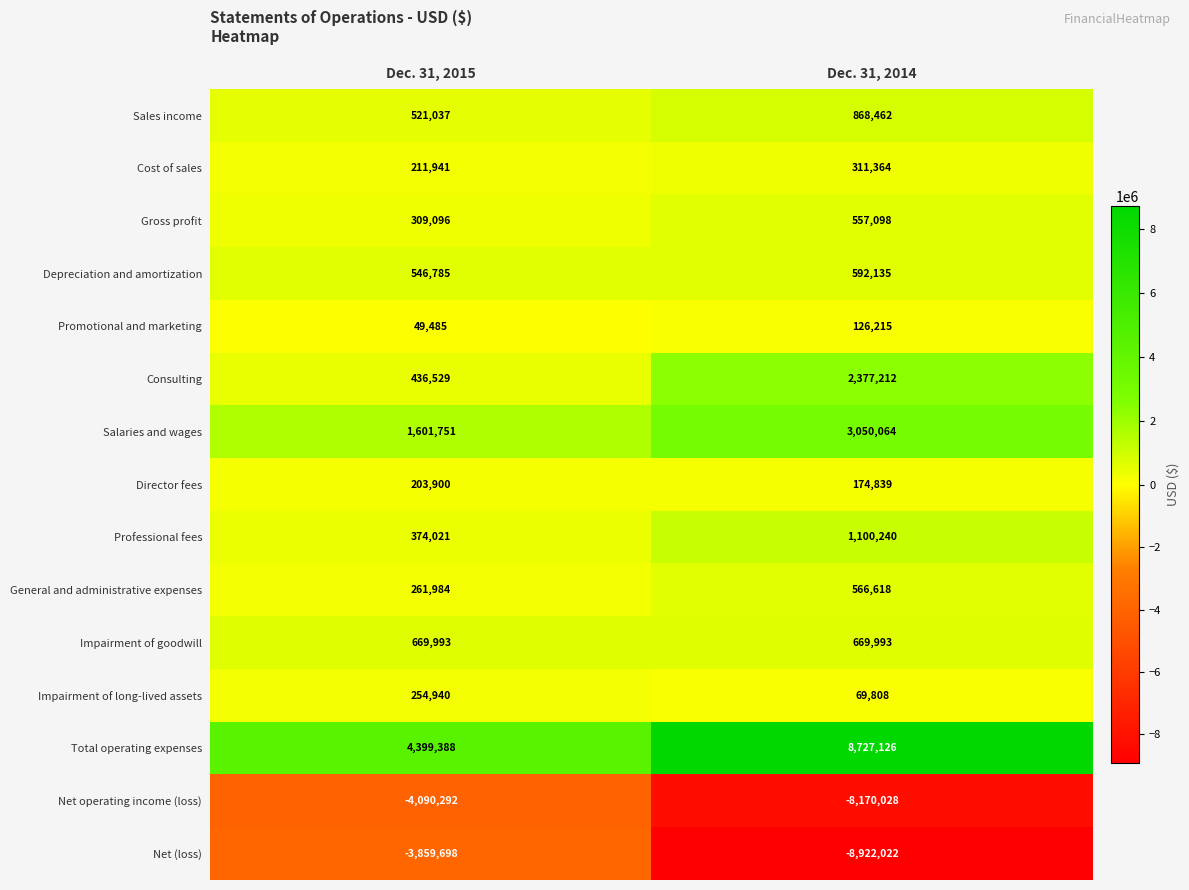

Rank the series at Dec. 31, 2014 from lowest to highest value.

Net (loss), Net operating income (loss), Impairment of long-lived assets, Promotional and marketing, Director fees, Cost of sales, Gross profit, General and administrative expenses, Depreciation and amortization, Impairment of goodwill, Sales income, Professional fees, Consulting, Salaries and wages, Total operating expenses